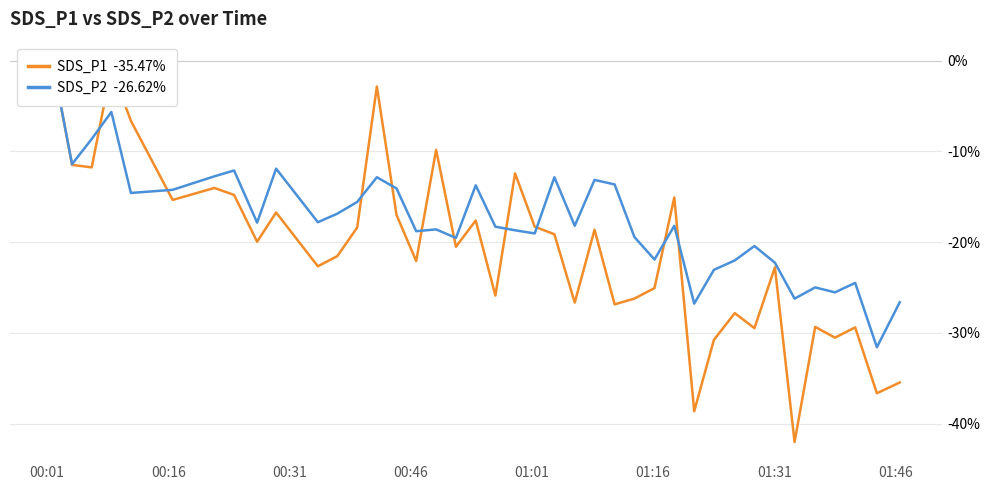

Is it true that SDS_P1 equals -9.4 at 32?

False